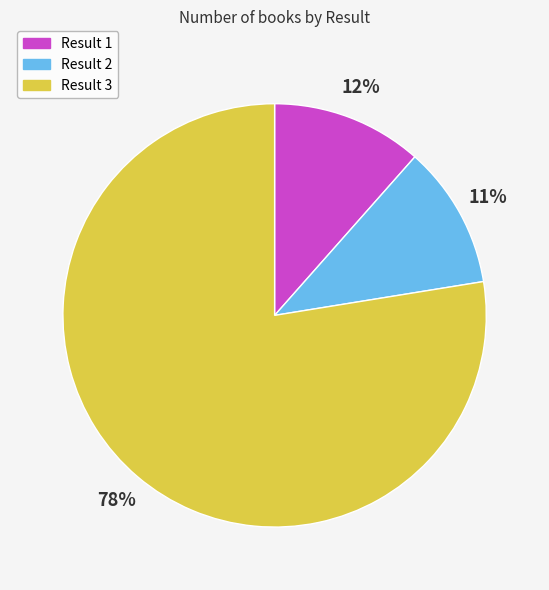

Is there any slice that represents more than half of the pie?

Yes